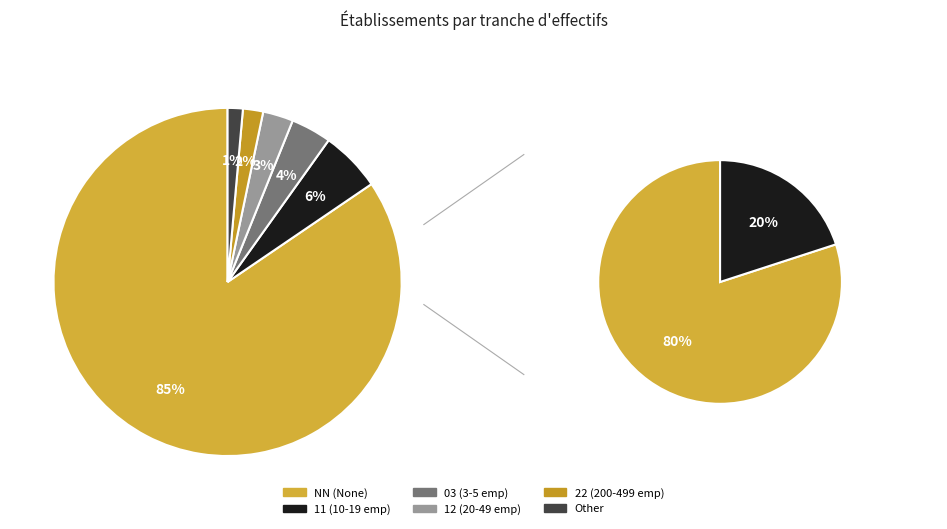

The 22 slice represents 2% of the pie. True or false?

True